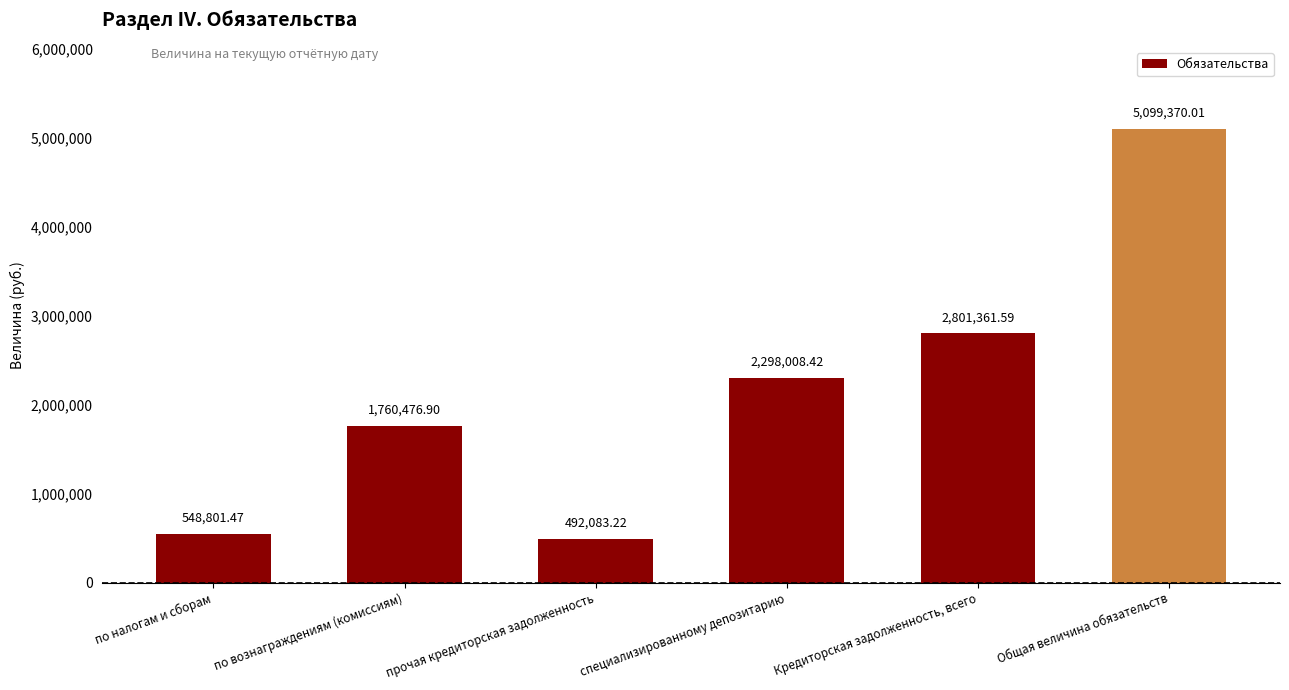

How many values exceed 2298008?

3